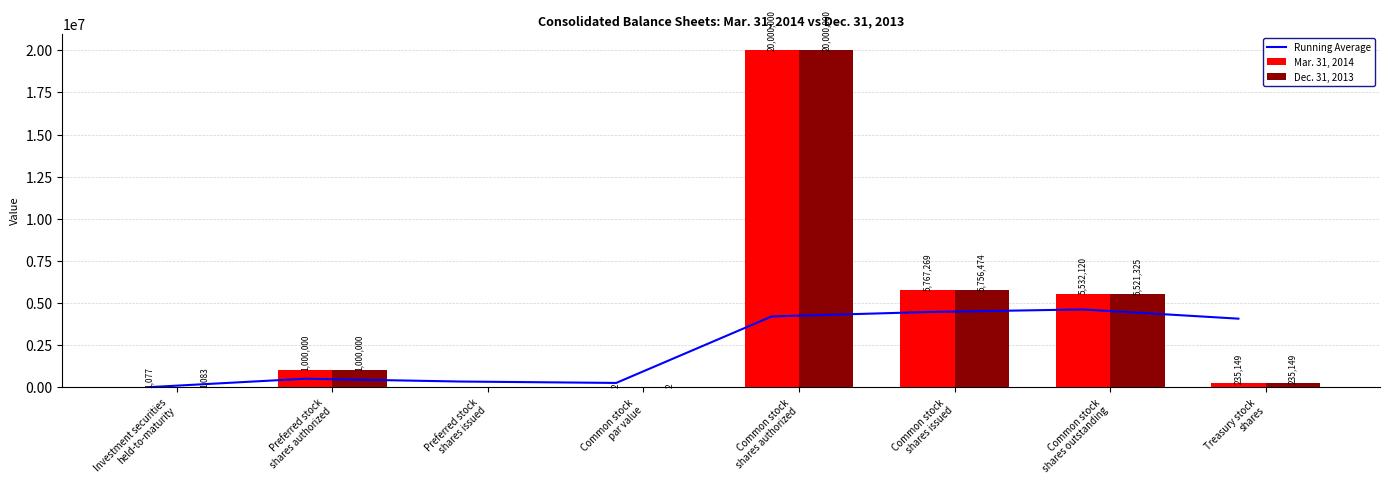

What is the spread (max minus min) of values at Common stock
par value?

250267.8